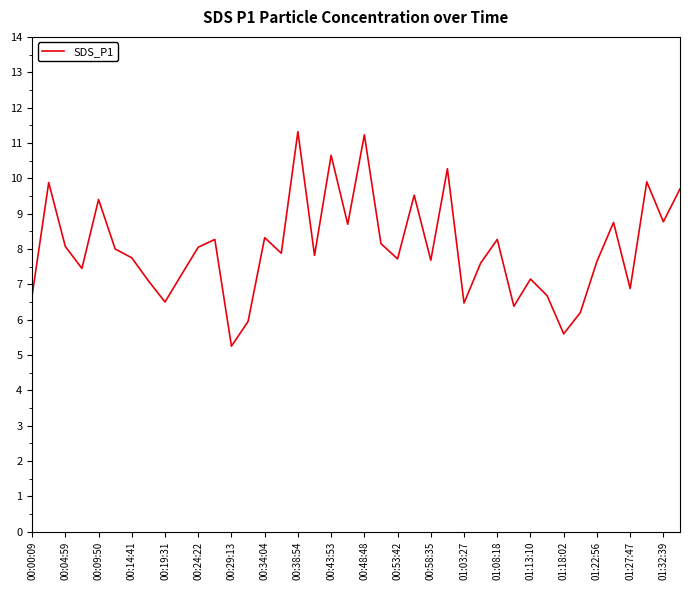

What is the difference between the maximum and minimum values?

6.1